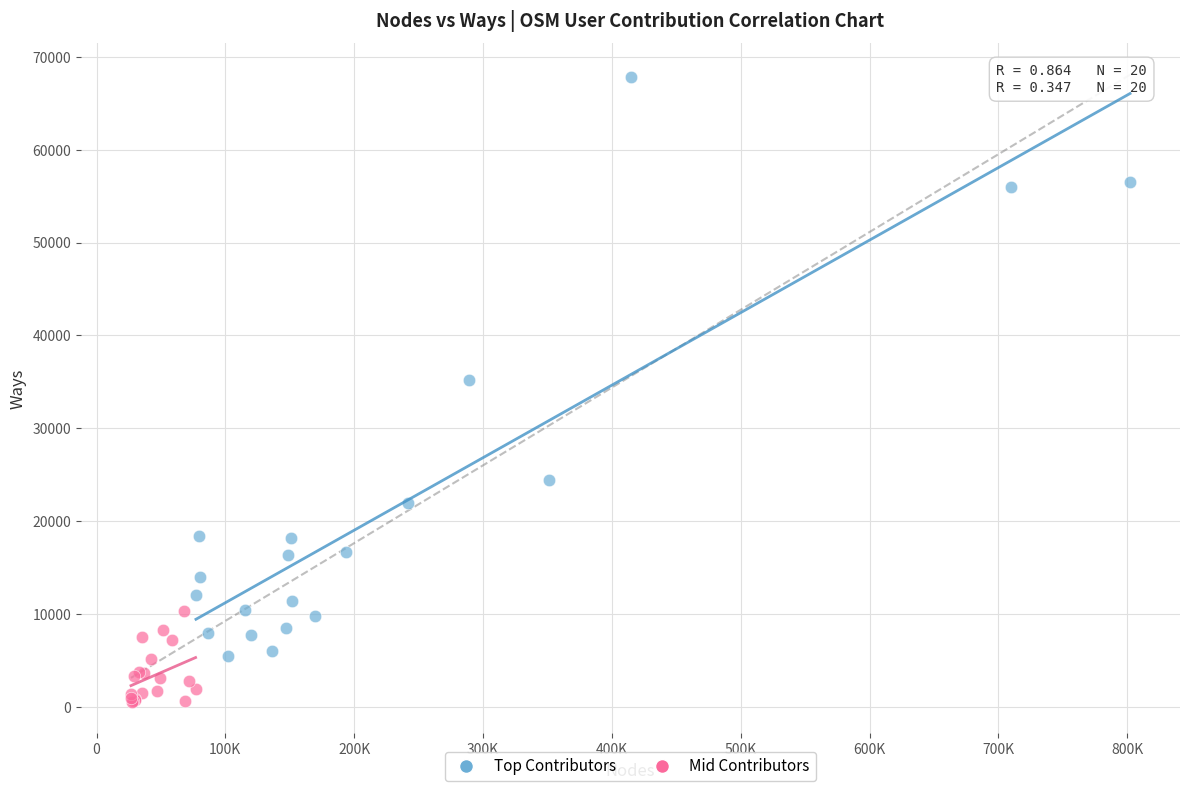

Which series reaches the maximum Y coordinate?

Top Contributors